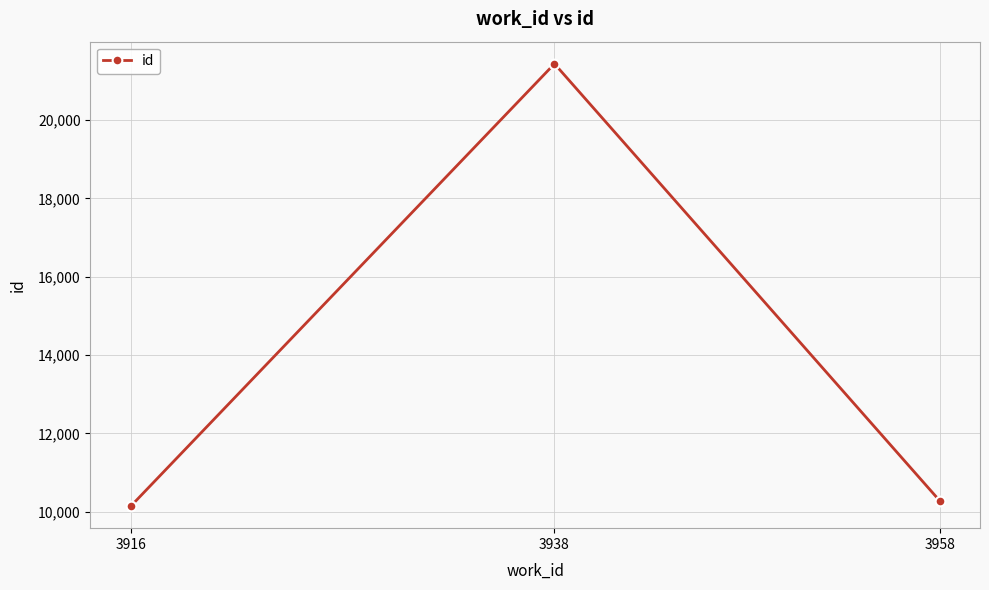

The chart shows a value of 12046 at 3938. True or false?

False